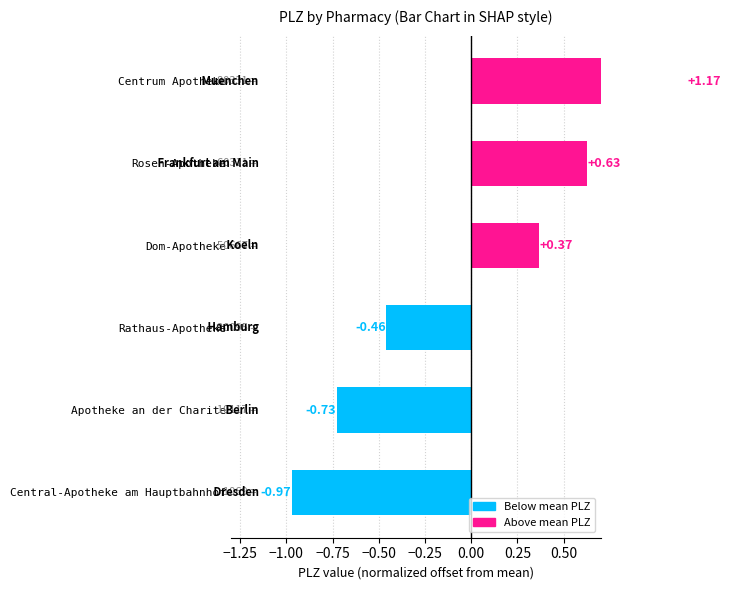

How many categories are shown in the chart?

6